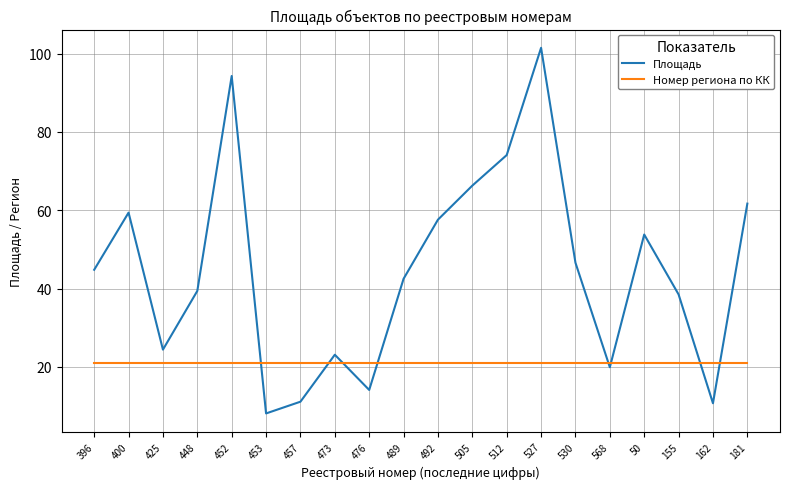

Is it true that Номер региона по КК equals 21.0 at 530?

True